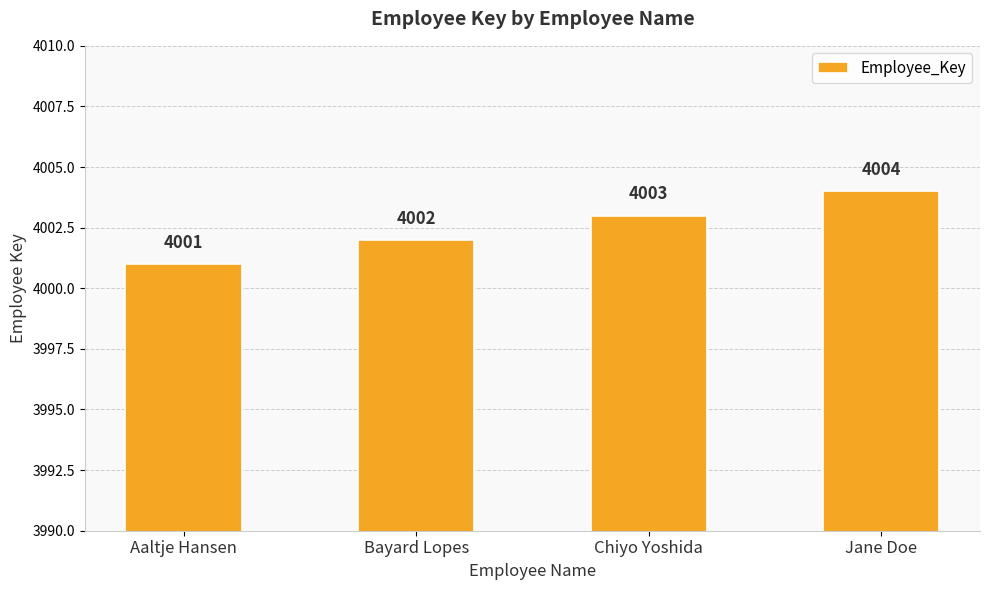

How many data points are less than 4003?

2